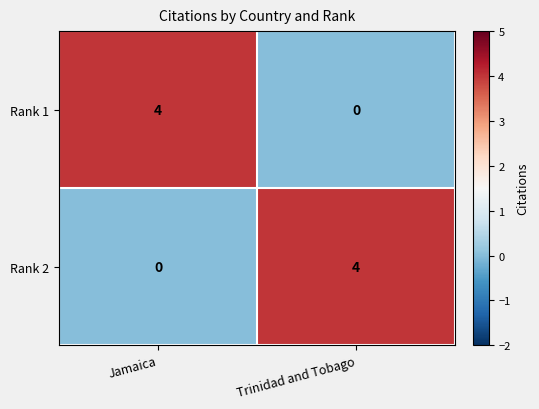

At which label does Rank 2 reach its minimum?

Jamaica